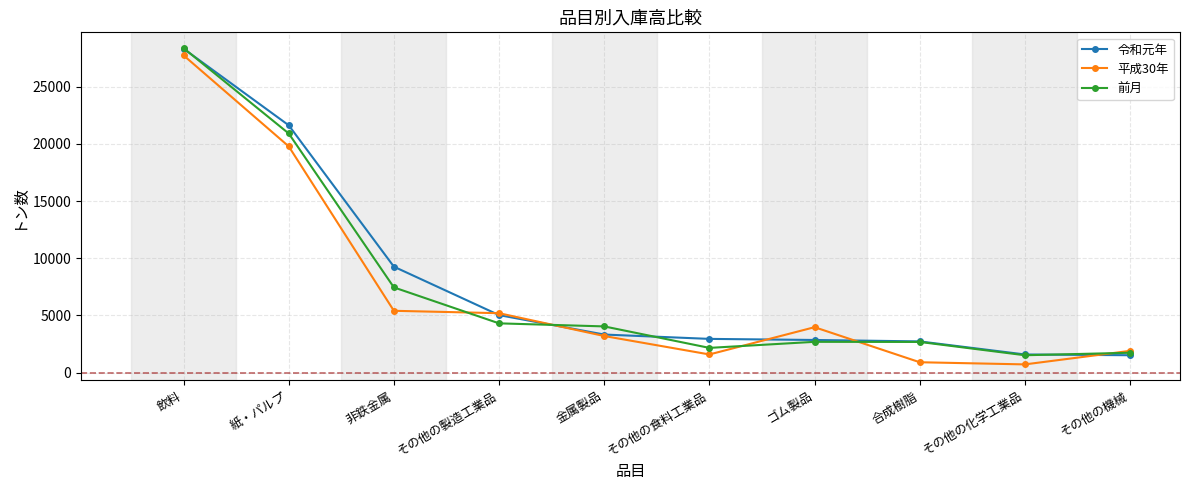

At which label does 平成30年 reach its peak?

飲料